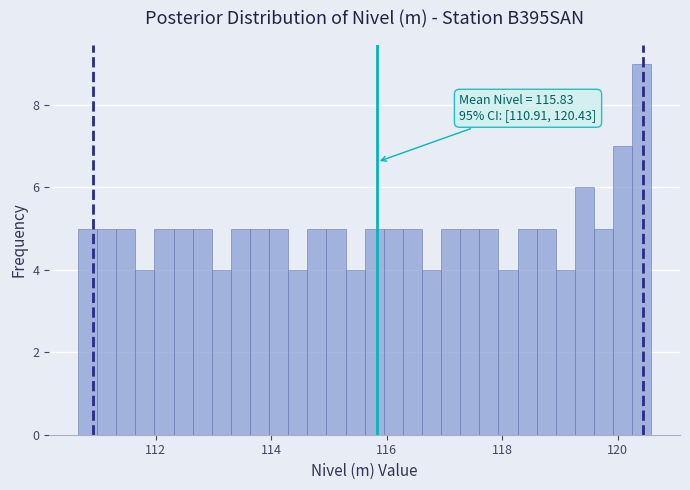

Around what value on the x-axis is the tallest bar? Give the approximate position of its centre, as read against the axis.

120.4